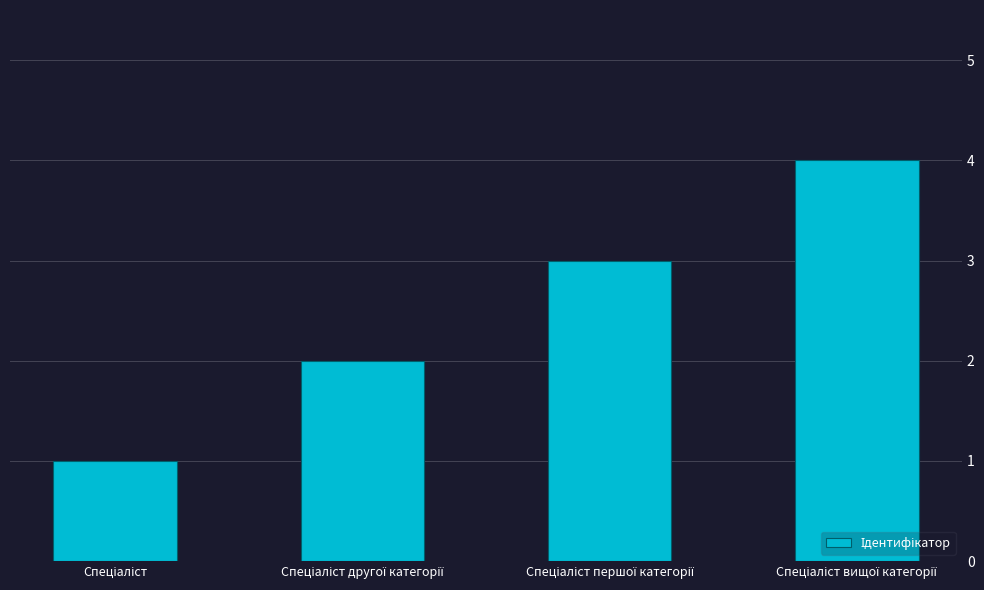

What is the difference between the maximum and minimum values?

3